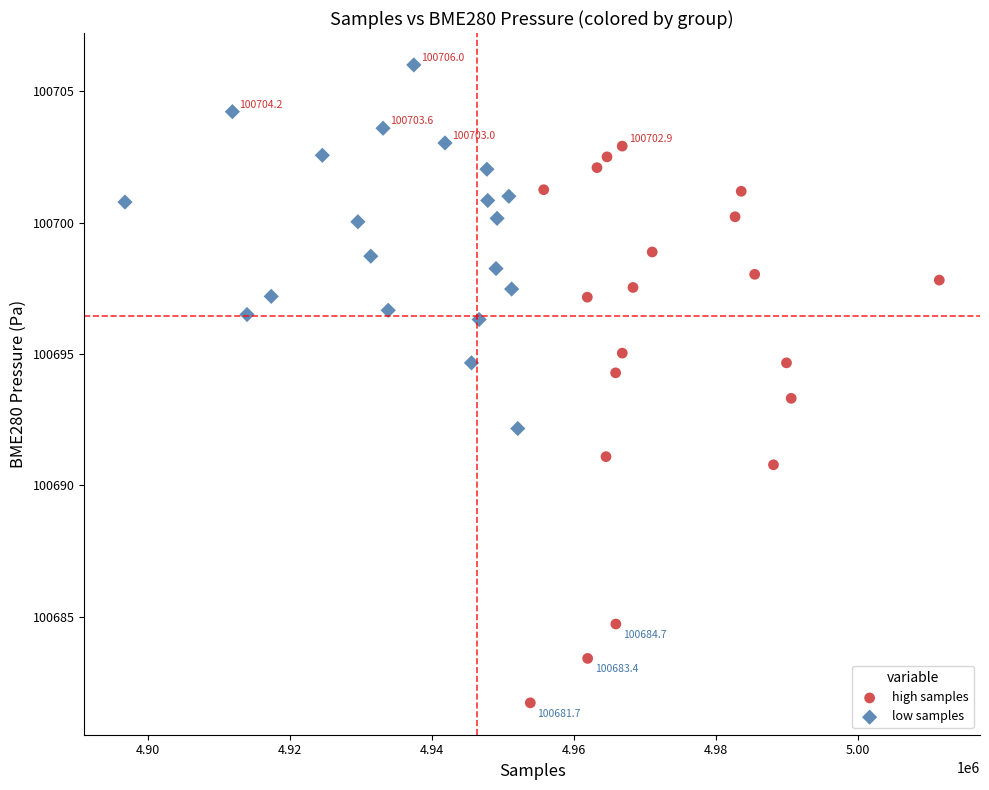

Which series reaches the minimum Y coordinate?

high samples